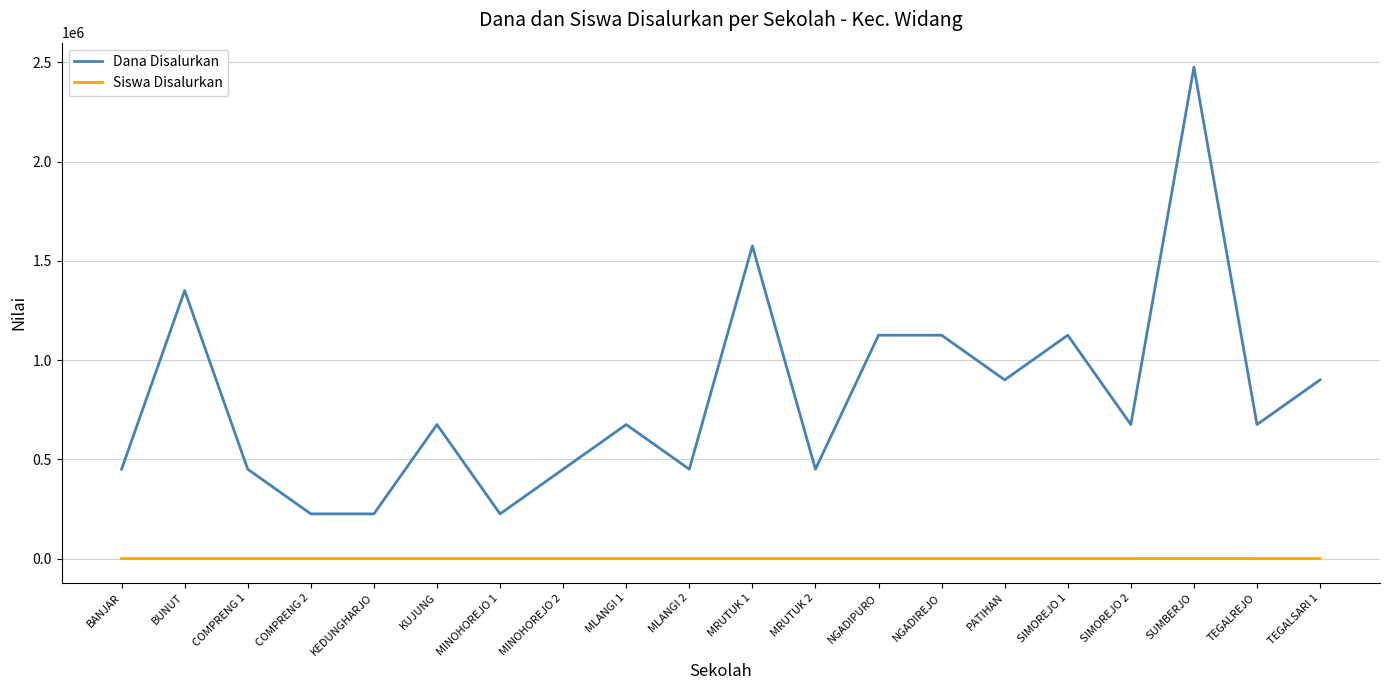

How many Dana Disalurkan values are between 450000 and 1125000?

14